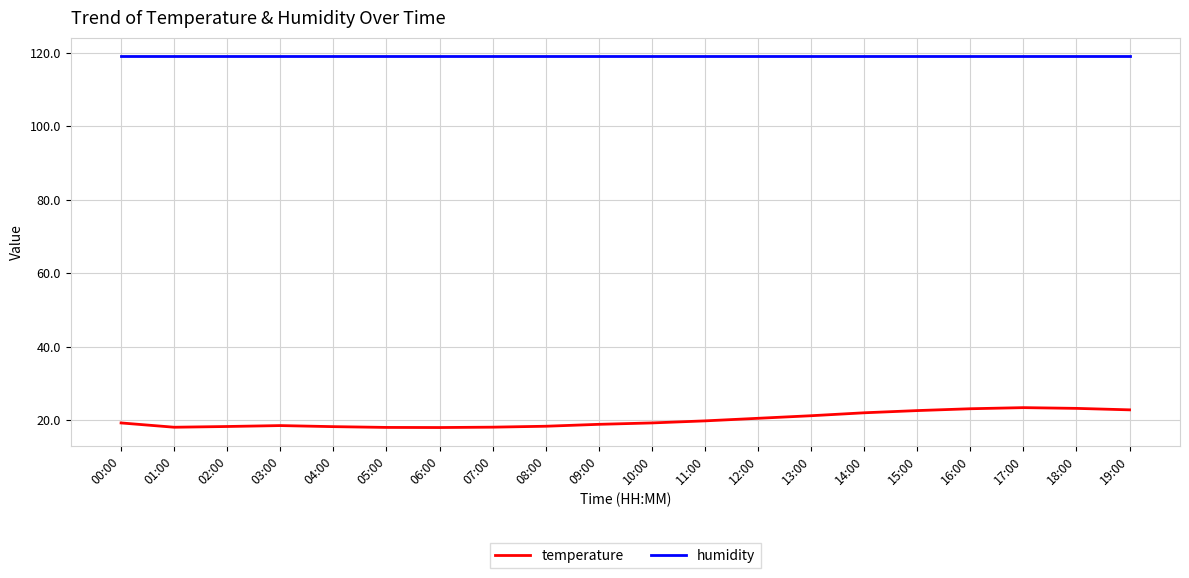

What is the spread (max minus min) of values at 04:00?

100.8